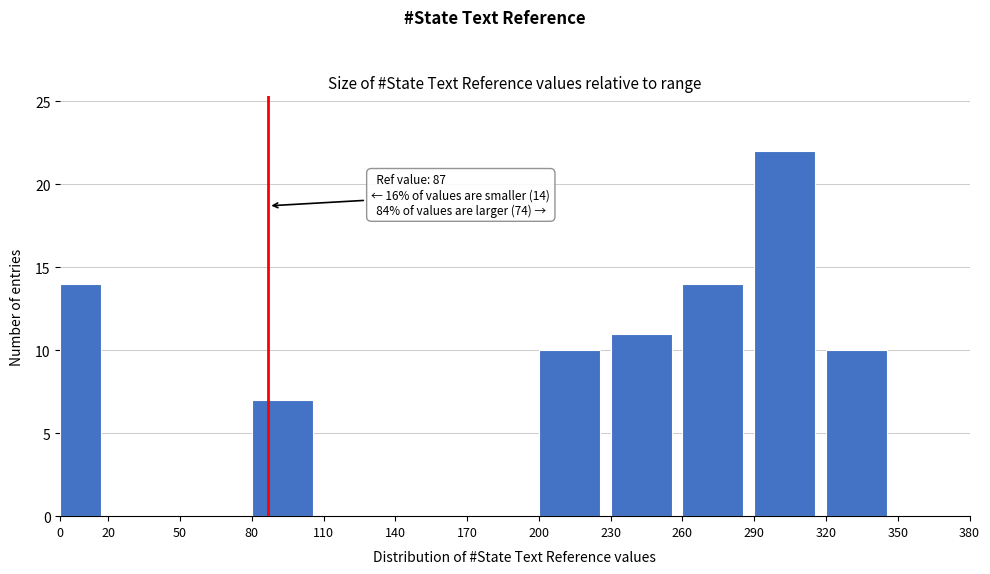

Over which range of the x-axis is the bar tallest?

290 to 320